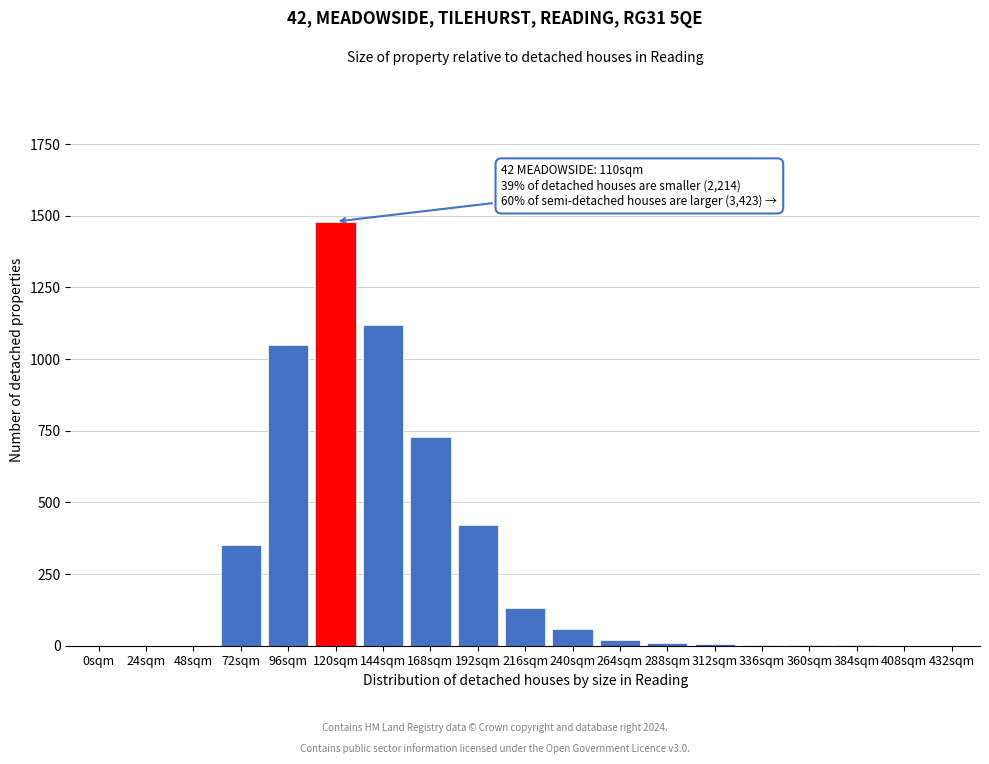

What is the ratio of the value at 216sqm to the value at 192sqm?

0.3